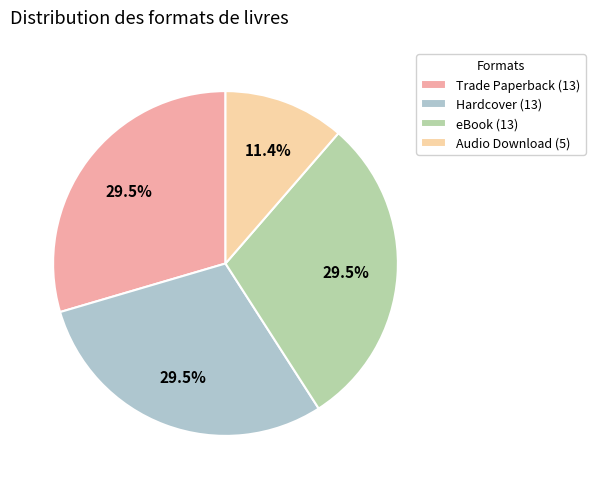

To the nearest percent, what is the average slice percentage?

25%